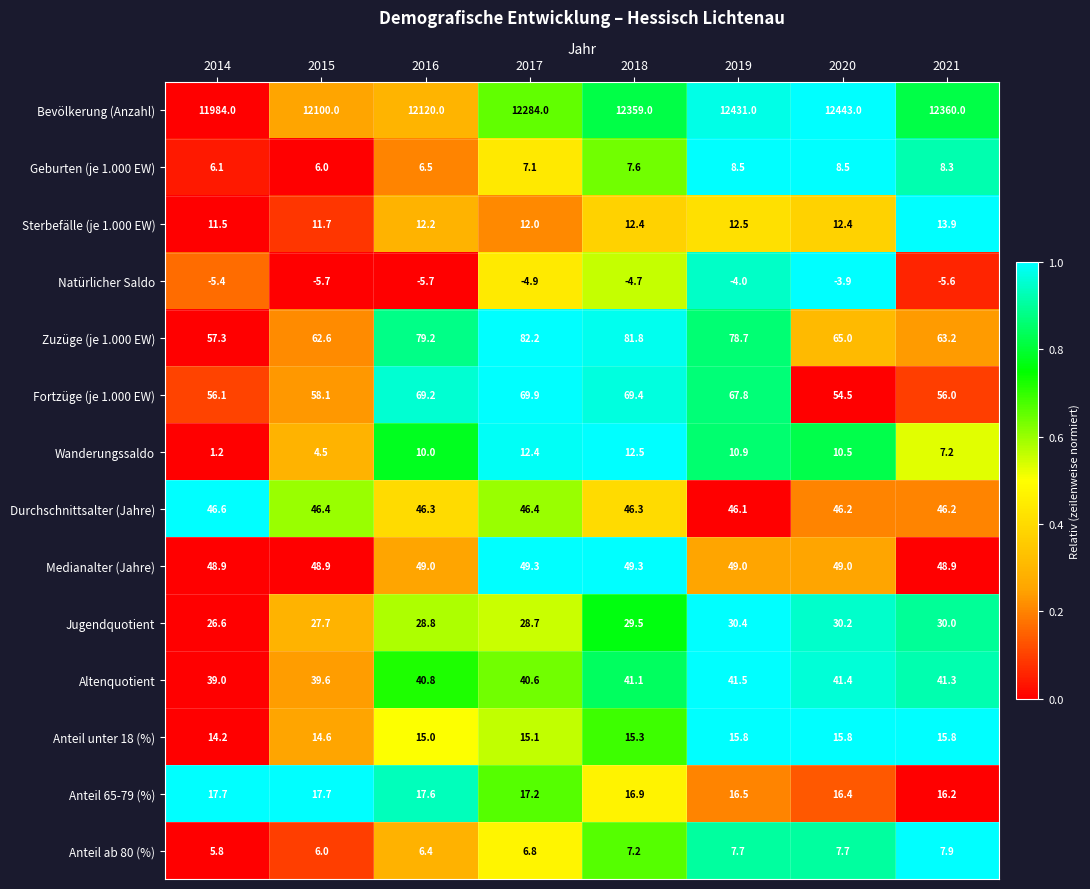

What is the spread (max minus min) of values at 2020?

12446.9